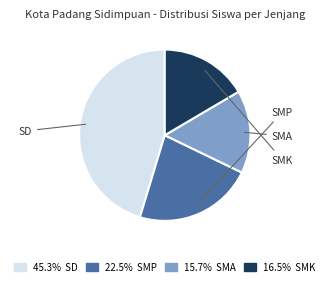

Does any single category account for the majority?

No